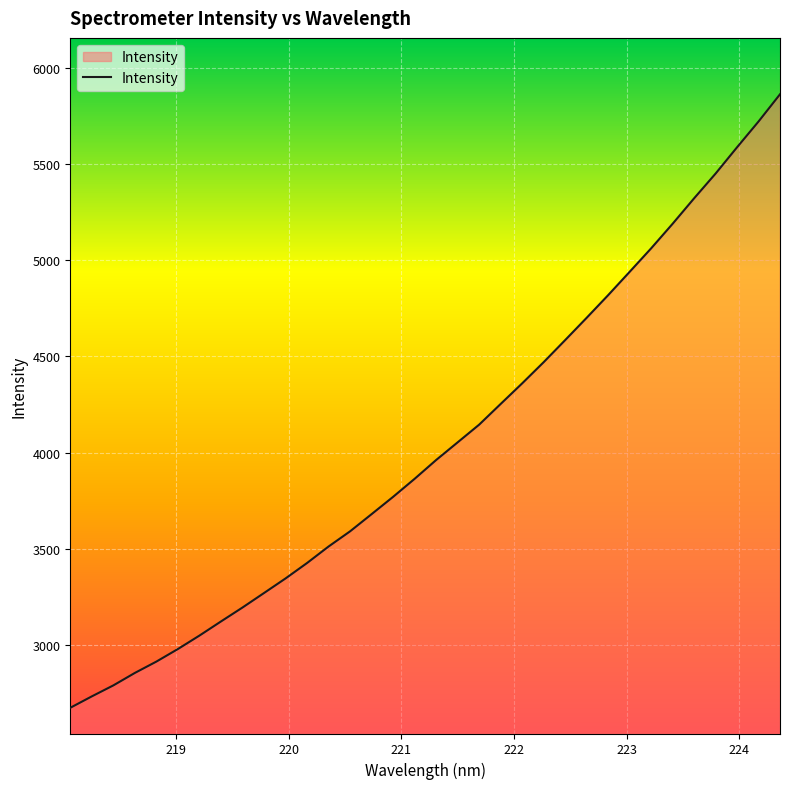

Reading left to right, transcribe all the data shown in this chart.

2673.6	2732.9	2790.0	2854.9	2913.8	2979.2	3049.0	3122.5	3194.9	3270.3	3346.1	3426.3	3512.1	3591.1	3680.4	3770.3	3864.0	3961.7	4053.6	4145.5	4253.1	4360.1	4470.3	4585.0	4700.9	4818.6	4939.9	5061.9	5189.7	5322.0	5450.6	5587.4	5721.4	5863.0